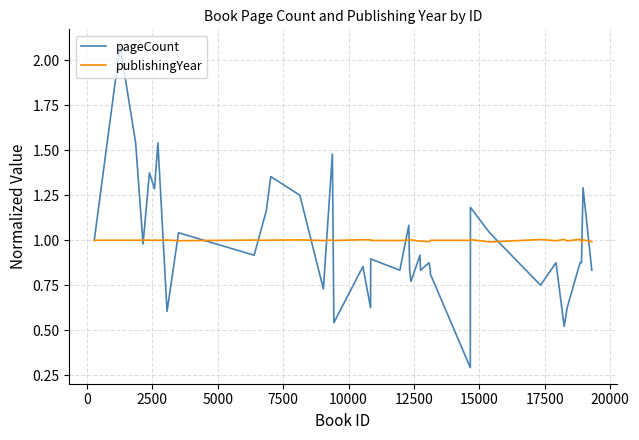

List the series in order of their peak value, lowest first.

publishingYear, pageCount